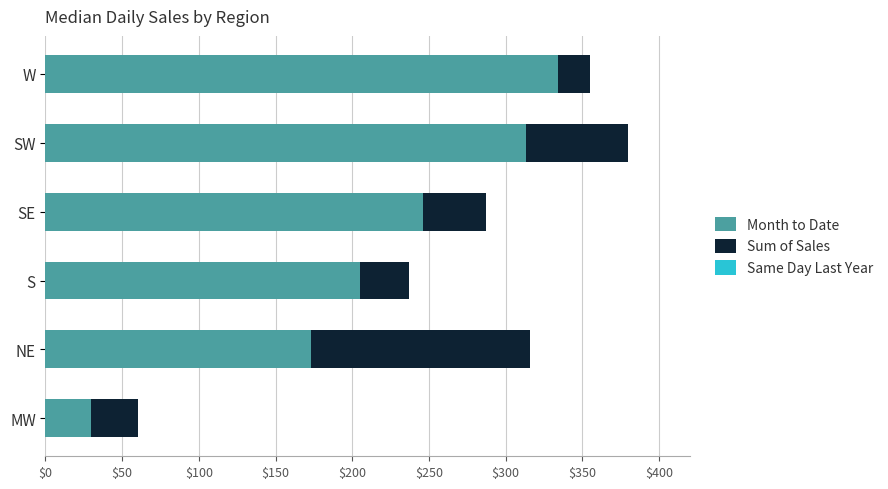

What is the average value of the Month to Date series?

217